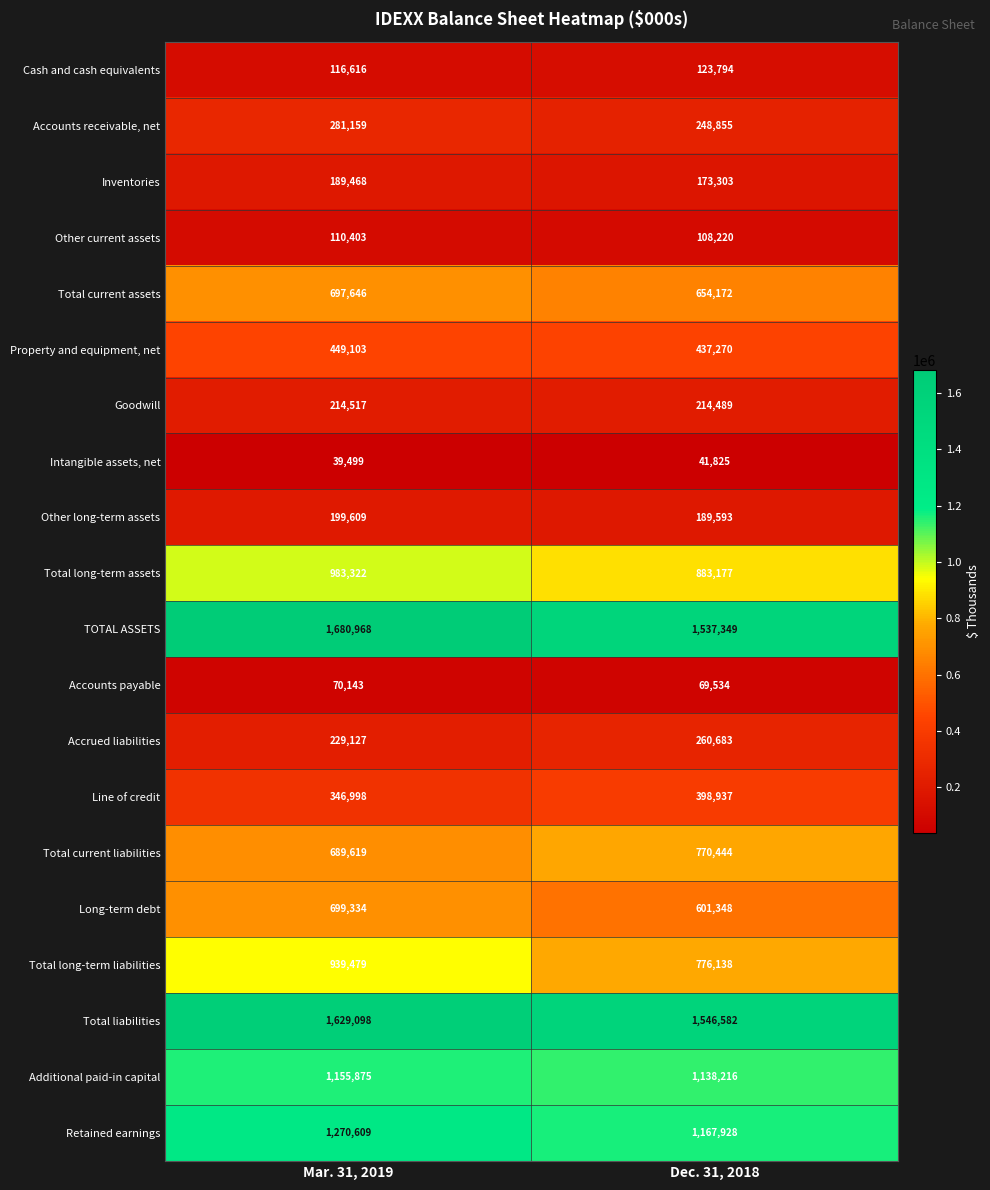

At which label is Retained earnings closest to 1219268?

Dec. 31, 2018